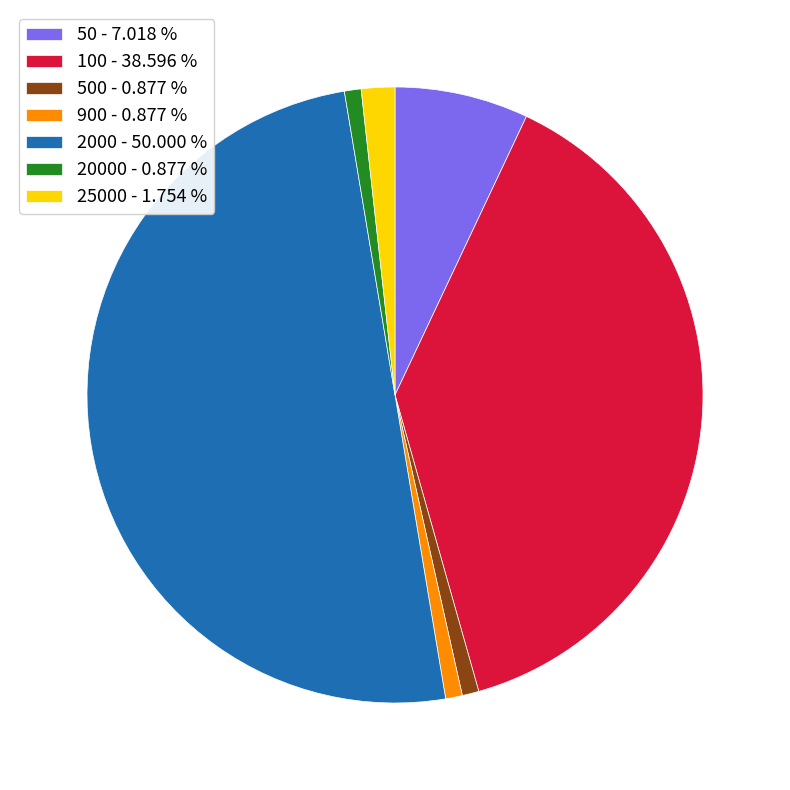

Does 25000 - 1.754 % account for over 50% of the chart?

No